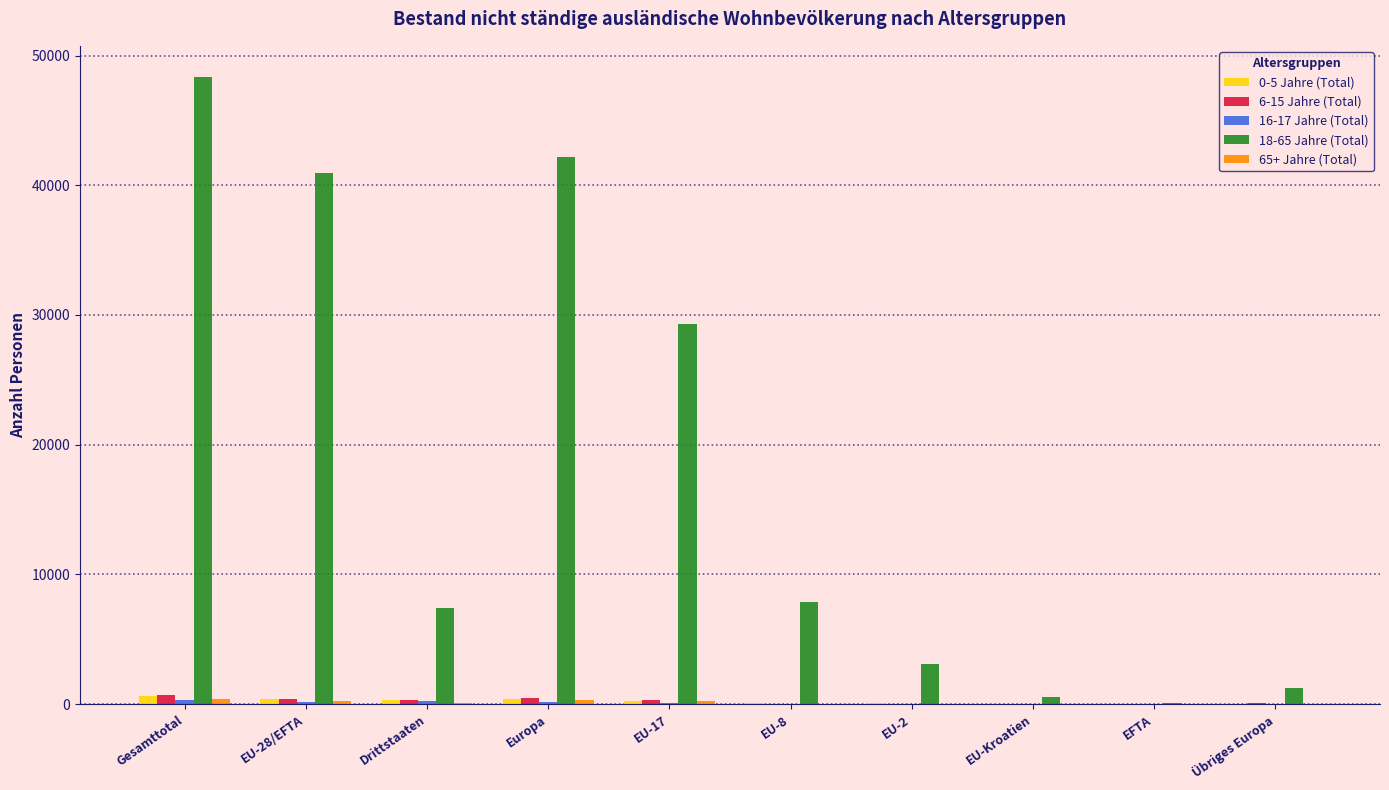

At which category is the sum across all series the highest?

Gesamttotal